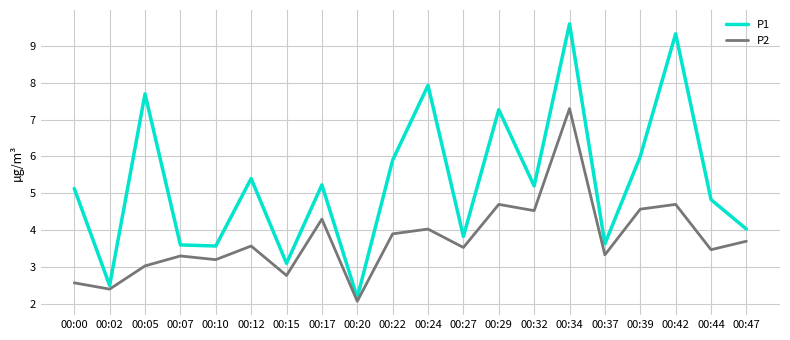

The value of P1 at 00:10 is 3.6. True or false?

True